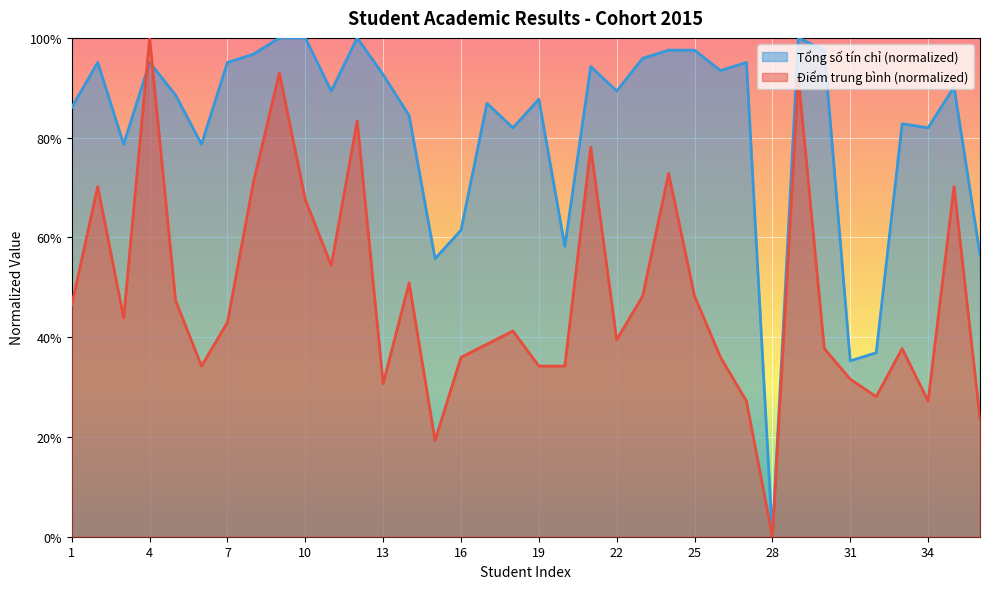

What is the approximate value of Tổng số tín chỉ at 25?

1.0